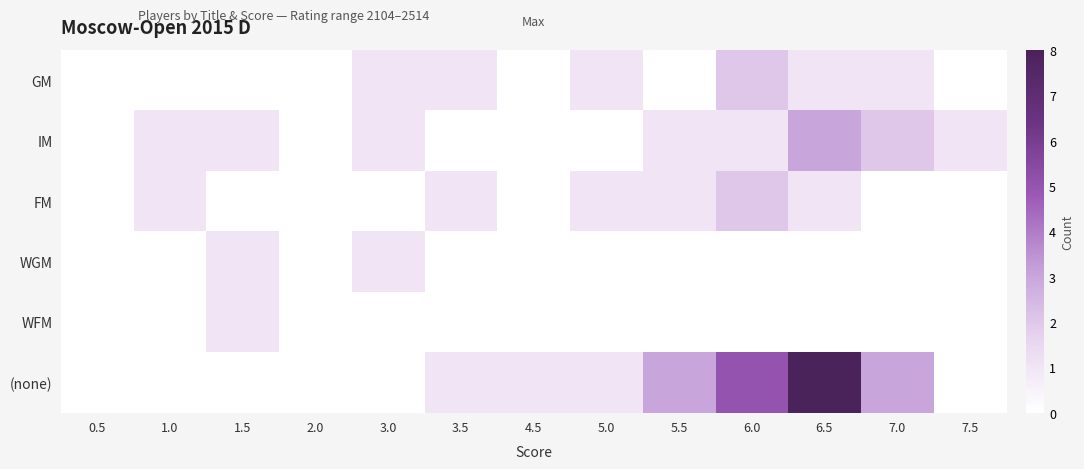

At which category is the sum across all series the highest?

6.5